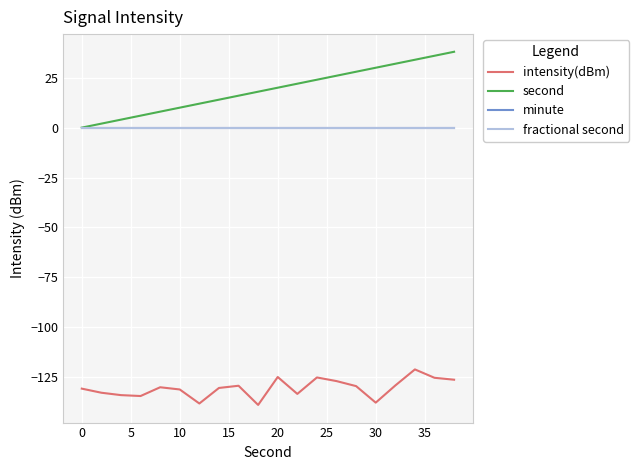

True or false: intensity(dBm) and minute intersect in this chart.

False